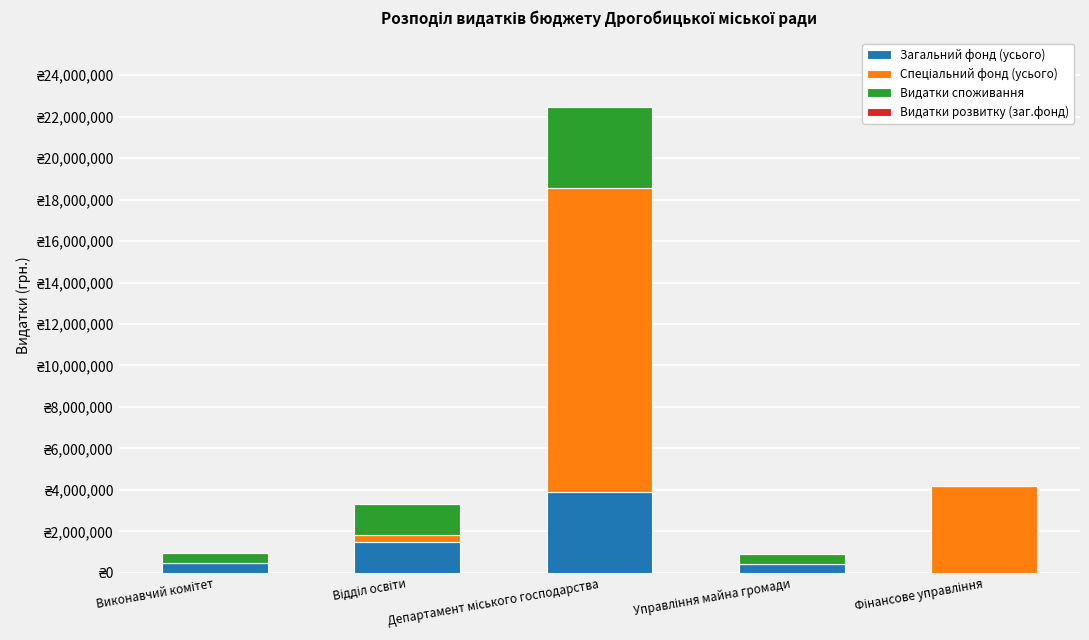

What is the average value of the Спеціальний фонд (усього) series?

3824111.9